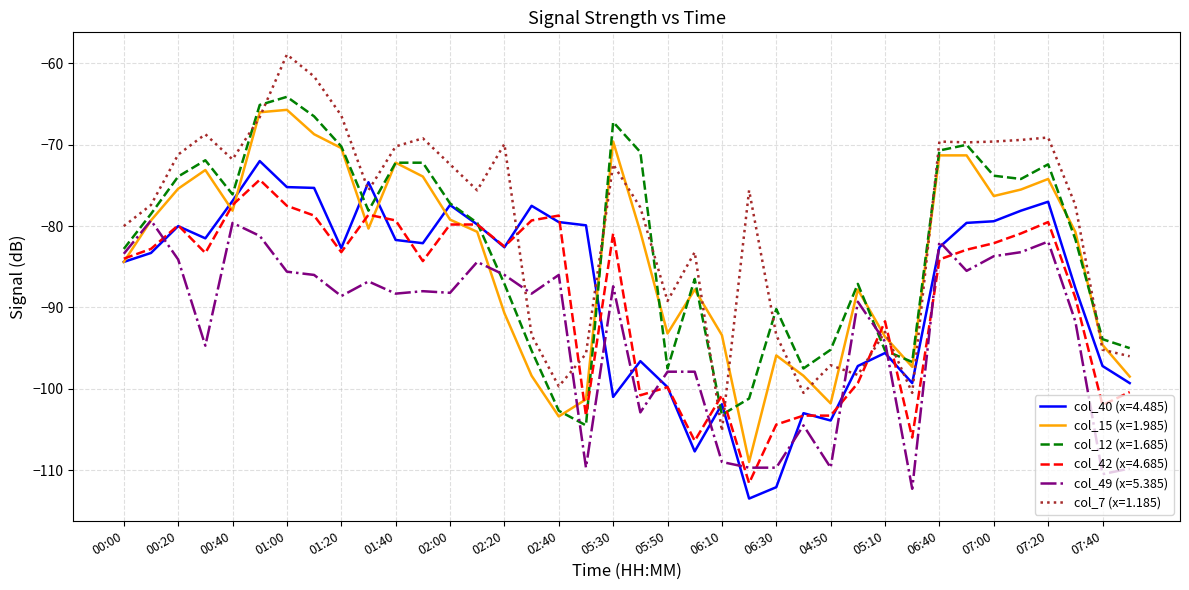

What is the minimum value shown in the chart?

-113.5